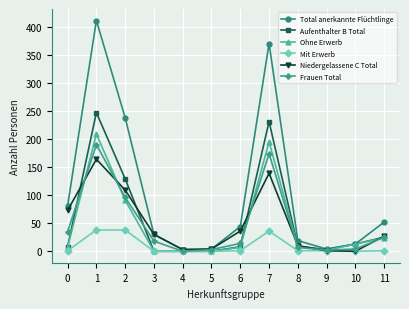

Which series has the widest spread of values?

Total anerkannte Flüchtlinge